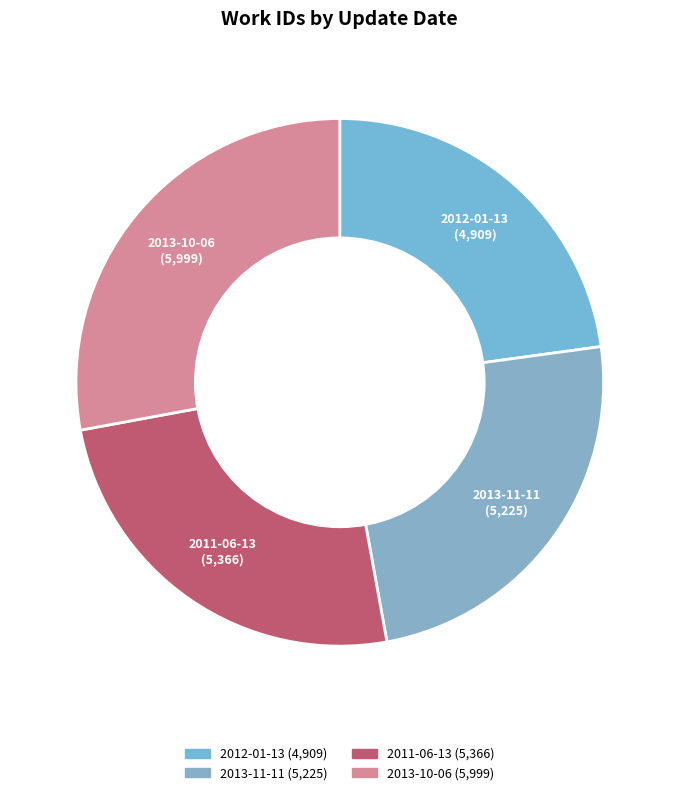

Is it true that 2012-01-13 is 23% of the pie?

True